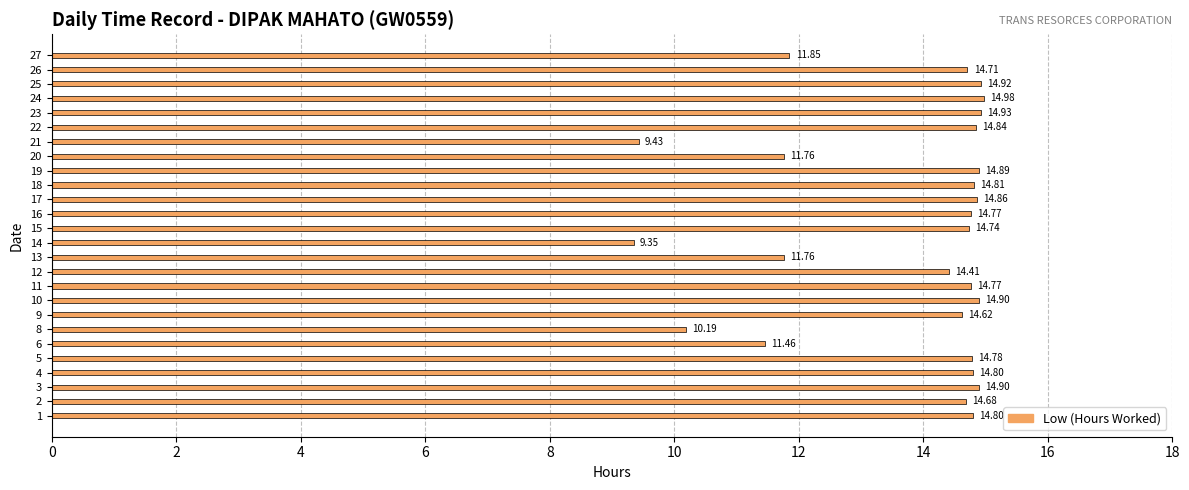

What is the difference between the second highest and minimum values?

5.6